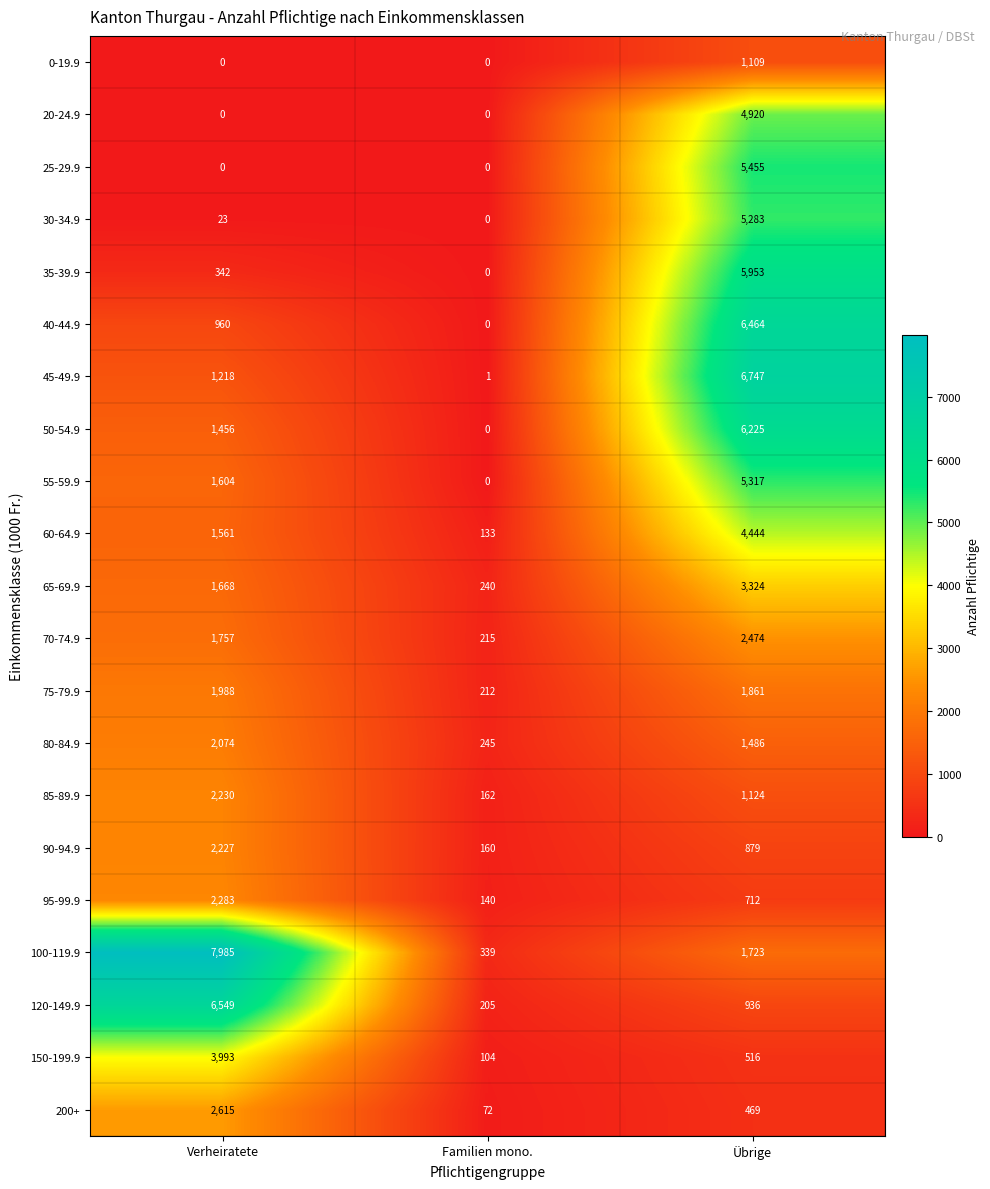

What is the difference between the 30-34.9 values at Verheiratete and Übrige?

5260